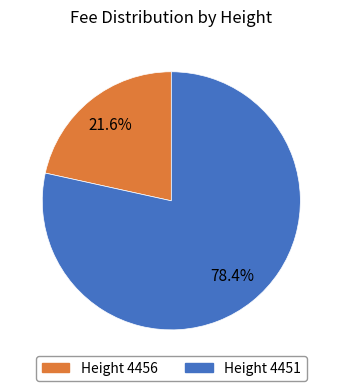

Which category accounts for the majority?

Height 4451